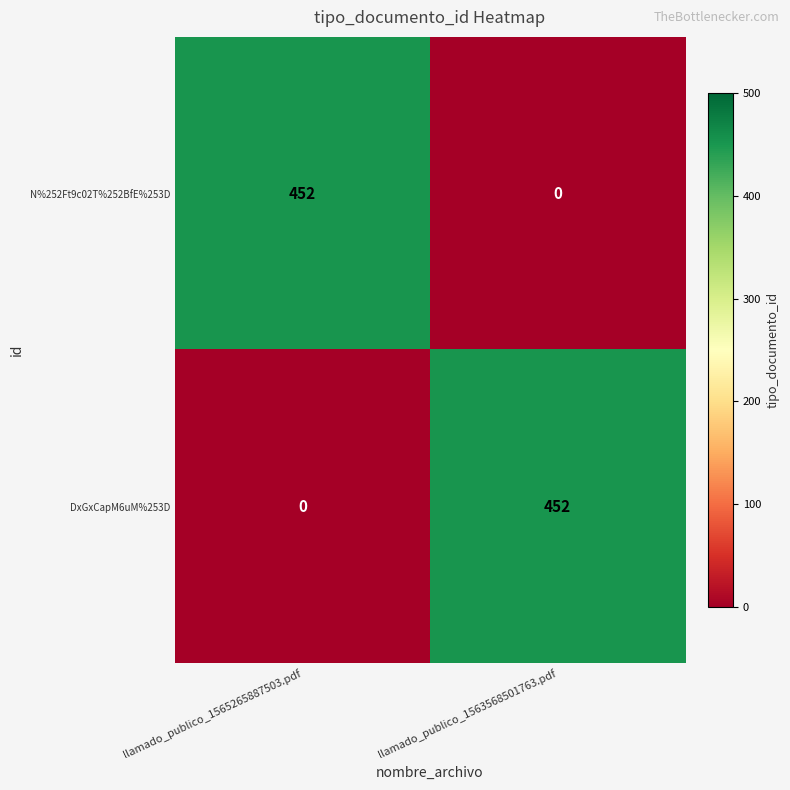

What is the spread (max minus min) of values at llamado_publico_1565265887503.pdf?

452